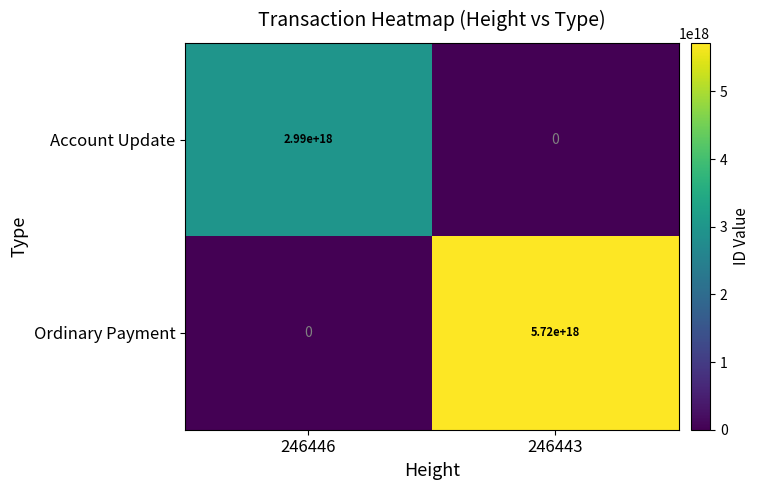

The value of Account Update at 246443 is -1938555759632199936. True or false?

False